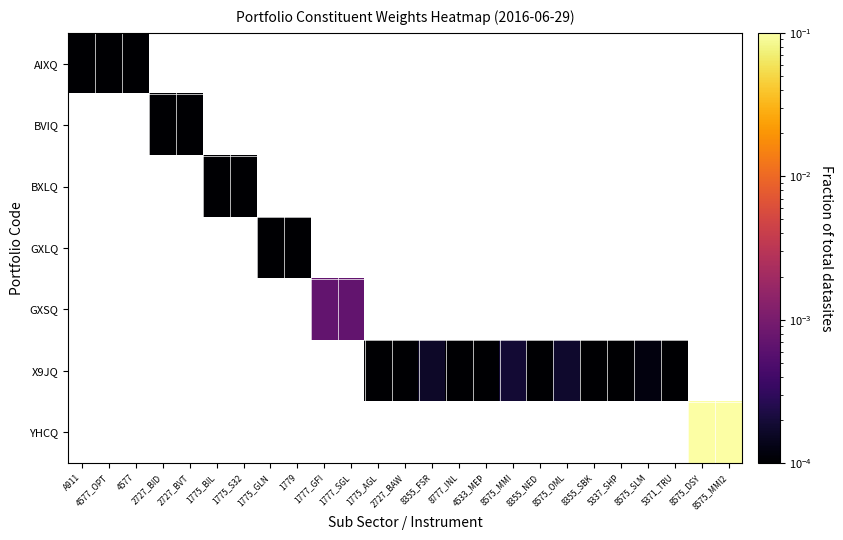

Is the value of BVIQ at 8575_OML greater than the value of YHCQ at 8355_SBK?

No